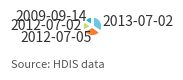

Count the number of slices in the pie.

4